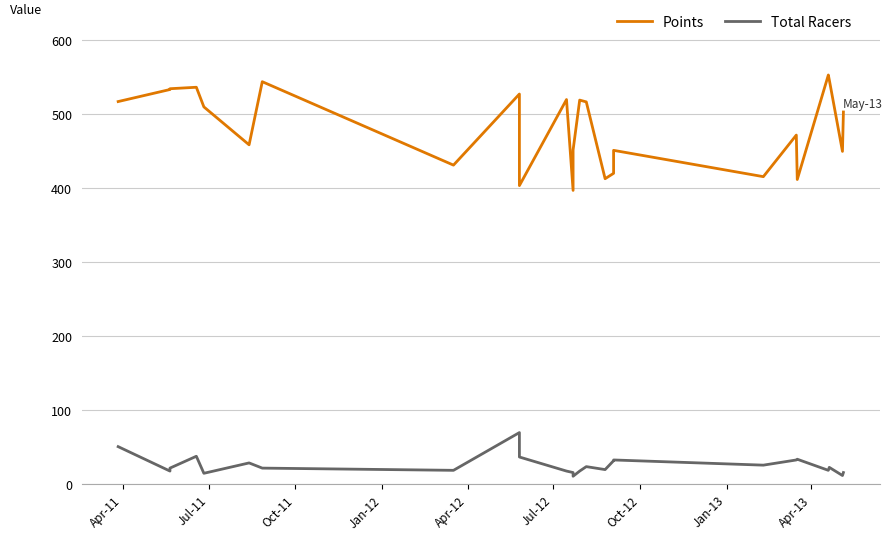

At which category is the sum across all series the highest?

Apr-13